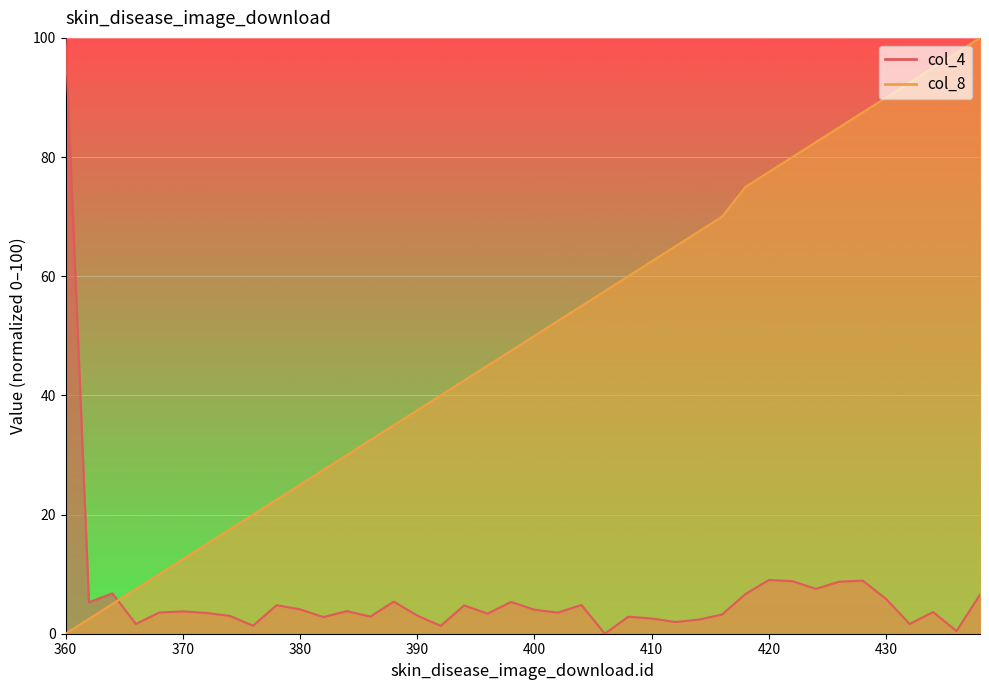

What is the difference between the highest and lowest values at 398?

42.2